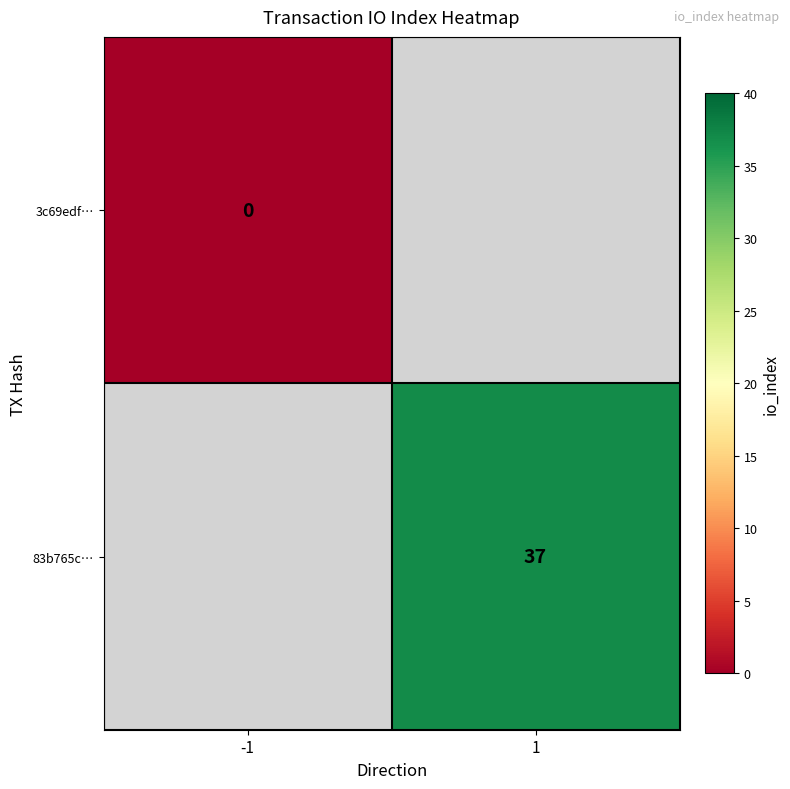

The 83b765c… series shows 37 at 1. True or false?

True